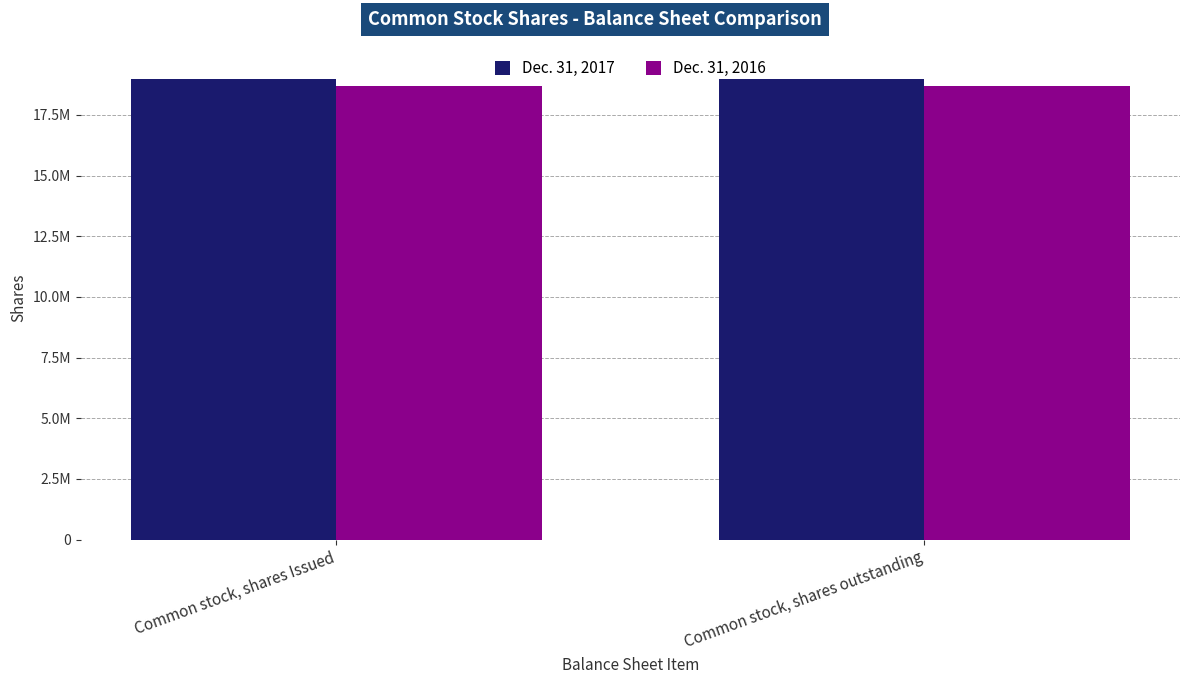

At which category is the sum across all series the highest?

Common stock, shares Issued